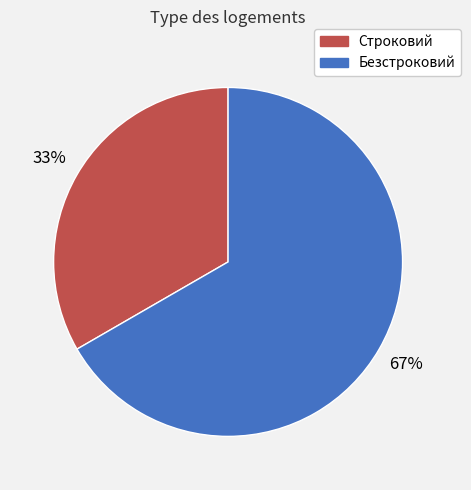

What is the largest slice in the pie chart?

Безстроковий